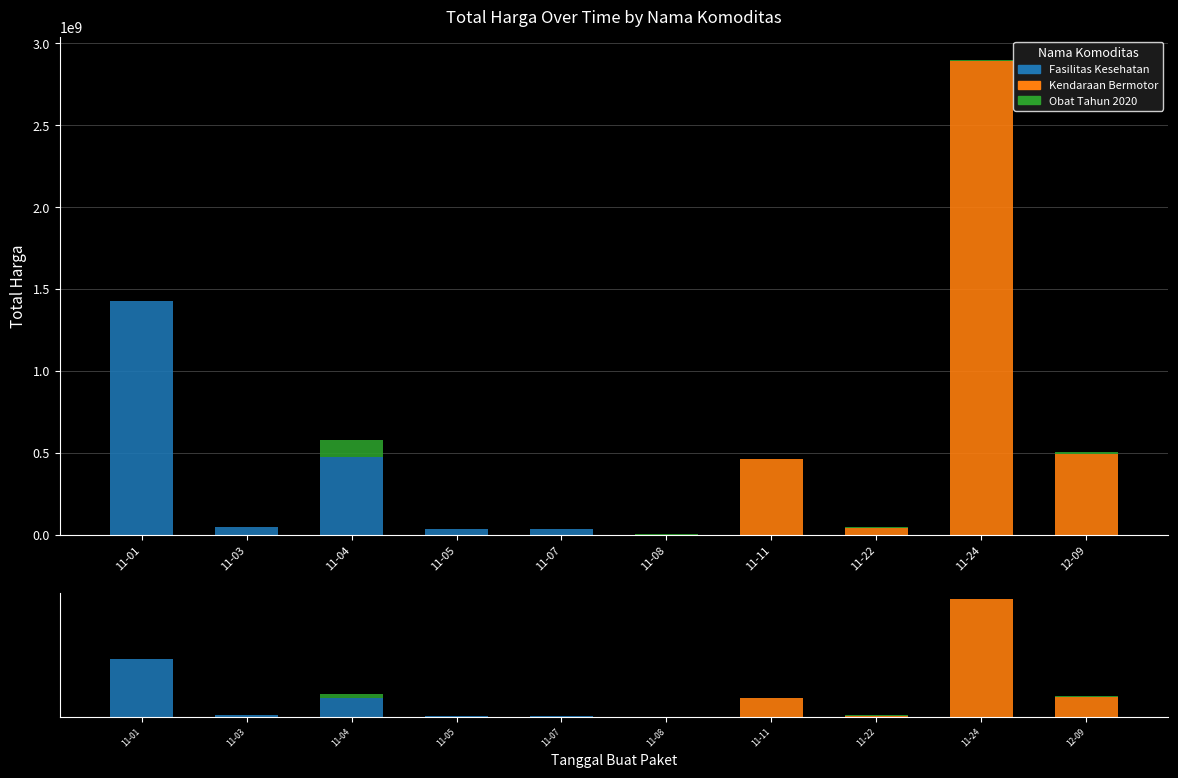

How many positive values does the Fasilitas Kesehatan series have?

6